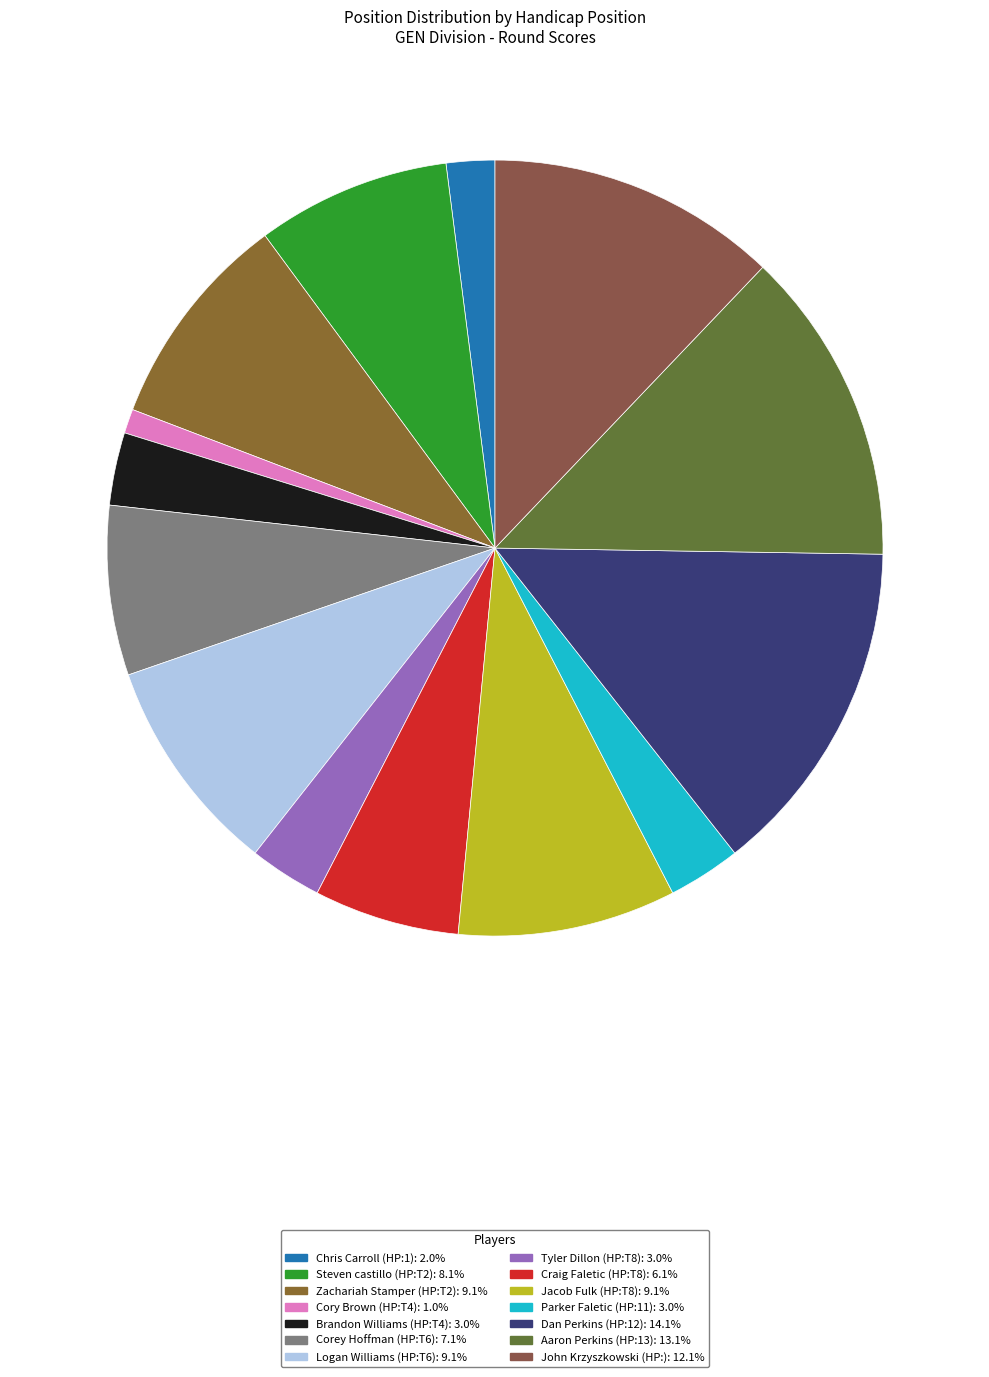

Is there a majority slice in this chart?

No